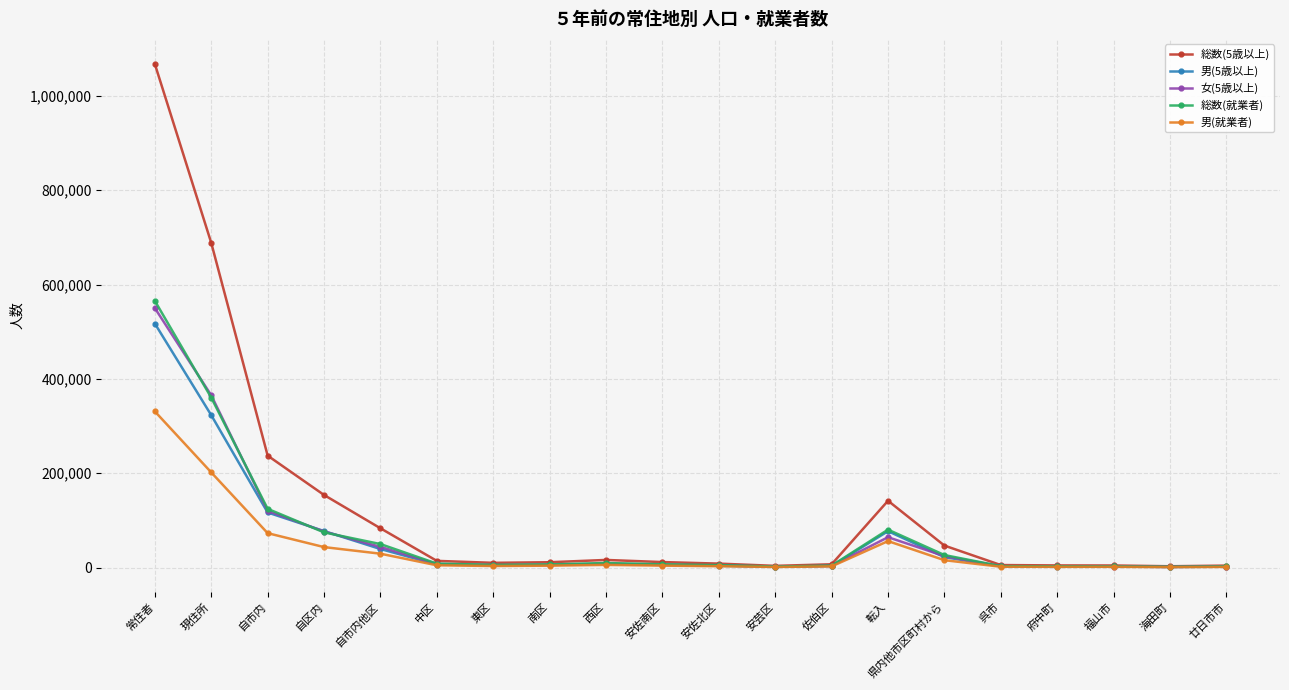

What is the label of the 10th point from the right?

安佐北区